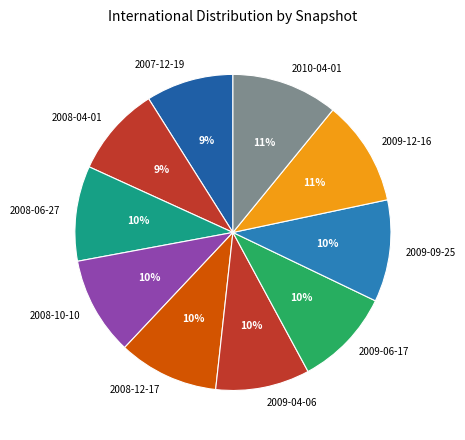

Combined, do 2009-06-17 and 2008-12-17 account for over 50%?

No